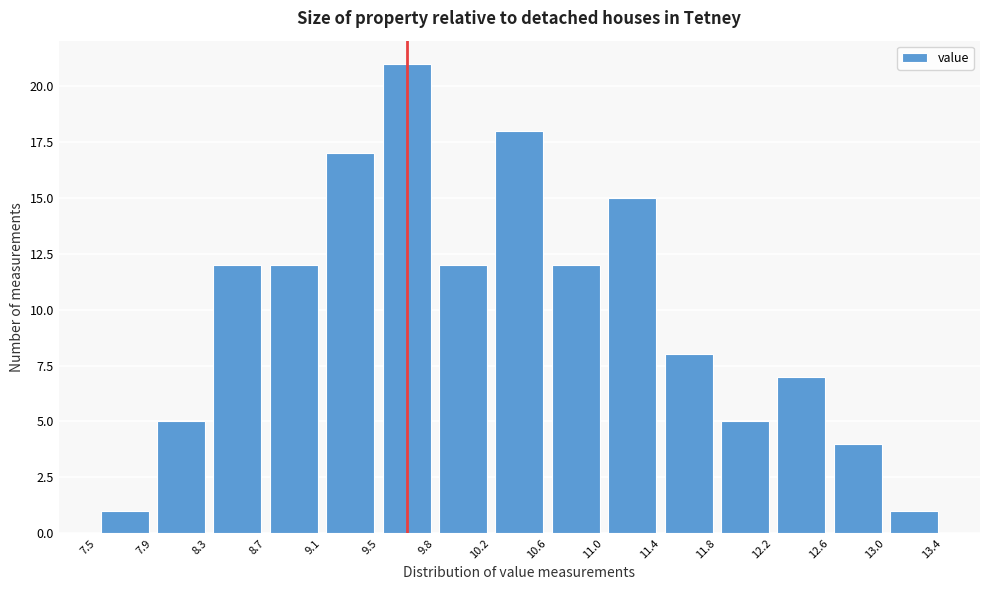

Reading left to right, list every bar in this chart as the range it spans on the x-axis followed by its height. The values are not printed on the chart, so give them approximately, as read against the axis.

7.5 to 7.9: 1
7.9 to 8.3: 5
8.3 to 8.7: 12
8.7 to 9.1: 12
9.1 to 9.5: 17
9.5 to 9.8: 21
9.8 to 10.2: 12
10.2 to 10.6: 18
10.6 to 11.0: 12
11.0 to 11.4: 15
11.4 to 11.8: 8
11.8 to 12.2: 5
12.2 to 12.6: 7
12.6 to 13.0: 4
13.0 to 13.4: 1